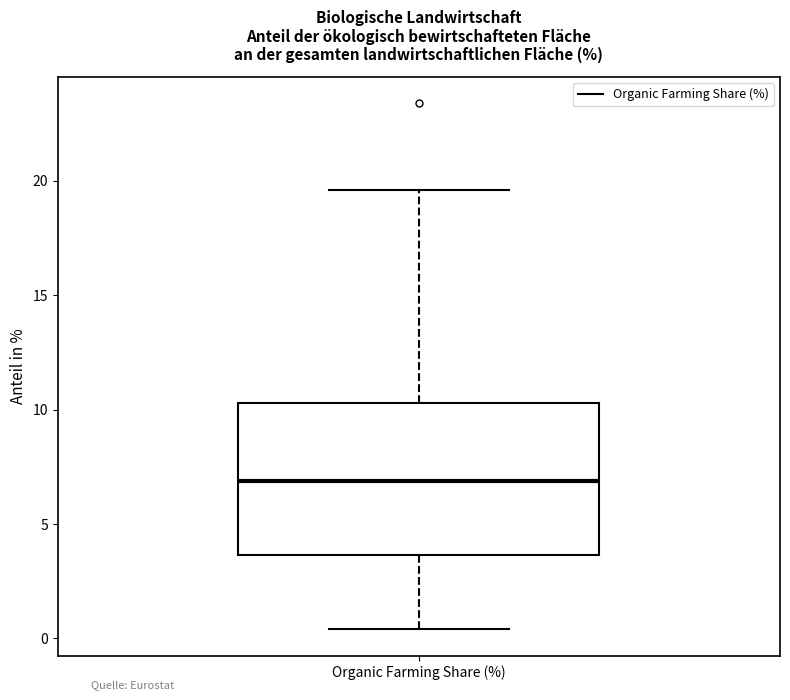

Read this box plot against the y-axis: the position of the median line, the range covered by the box, and the ends of both whiskers. The values are not printed on the chart, so give them approximately, as read against the axis.

median 7.0, box 3.5 to 10.5, whiskers 0.5 to 19.5